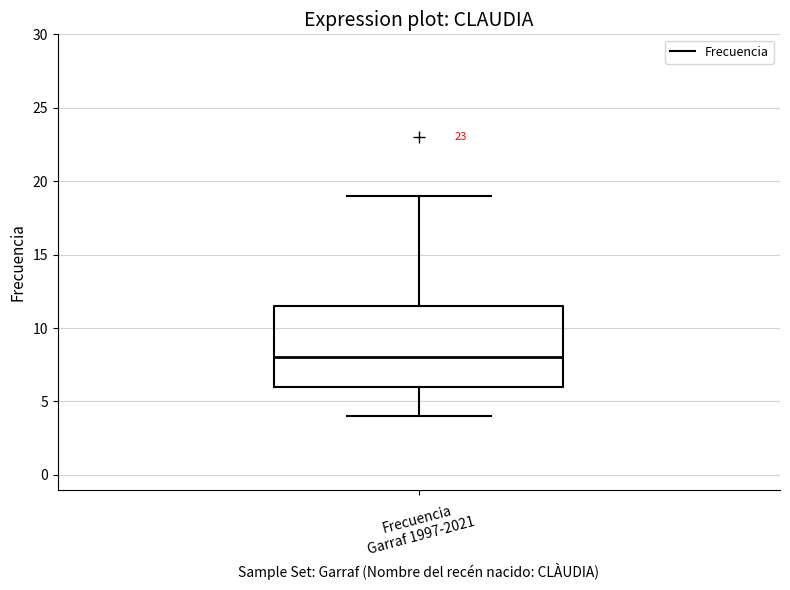

Read this box plot against the y-axis: the position of the median line, the range covered by the box, and the ends of both whiskers. The values are not printed on the chart, so give them approximately, as read against the axis.

median 8.0, box 6.0 to 11.5, whiskers 4.0 to 19.0